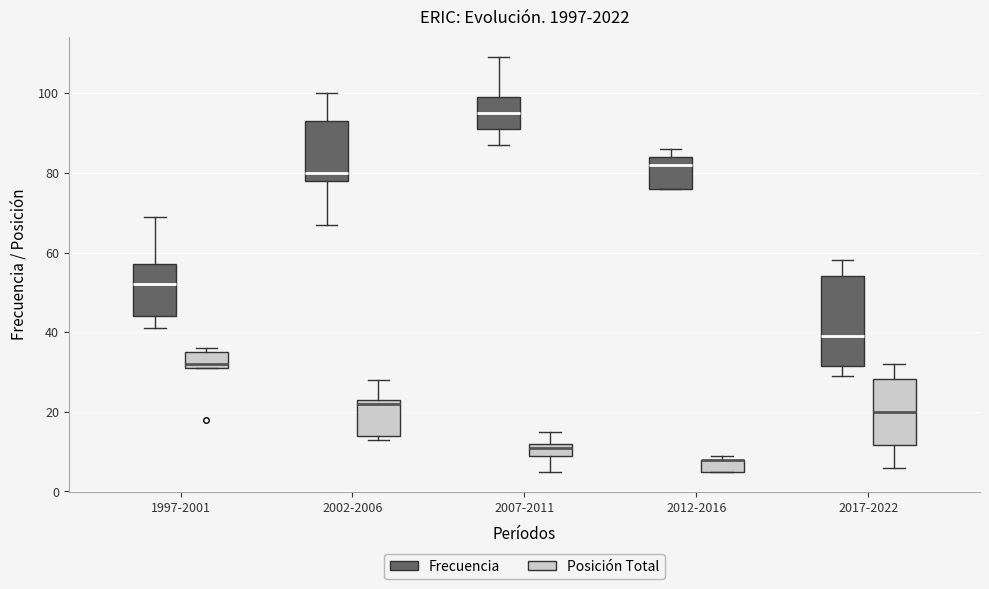

Where is the lower edge of the box for 2012-2016 (Frecuencia) on the y-axis? The values are not printed on the chart, so give them approximately, as read against the axis.

76